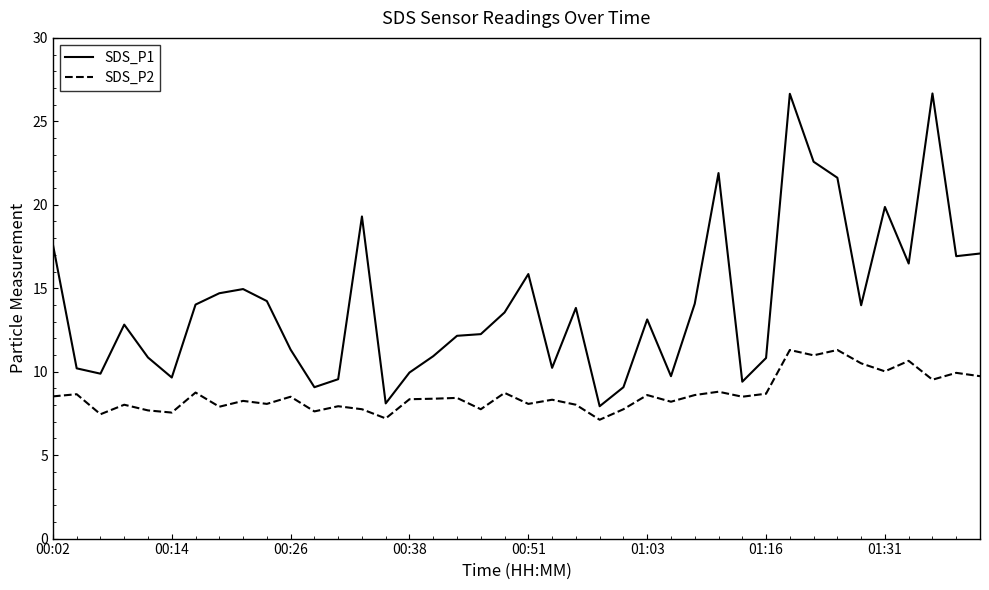

What is the maximum value shown in the chart?

26.7